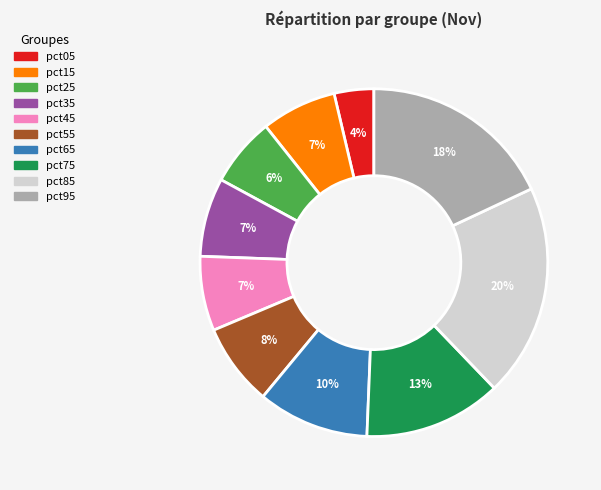

To the nearest percent, what percentage of the pie is pct25?

6%